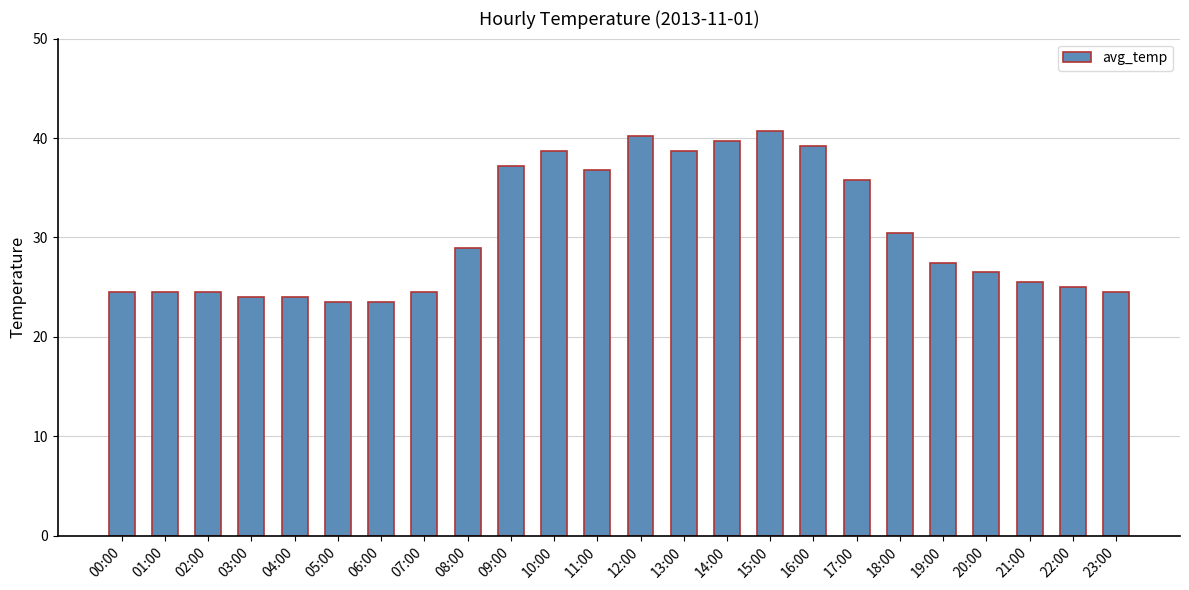

What is the ratio of the value at 16:00 to the value at 08:00?

1.4